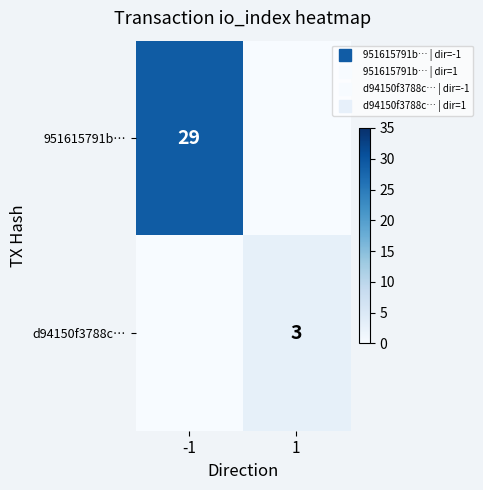

What is the sum of all d94150f3788c… values?

3